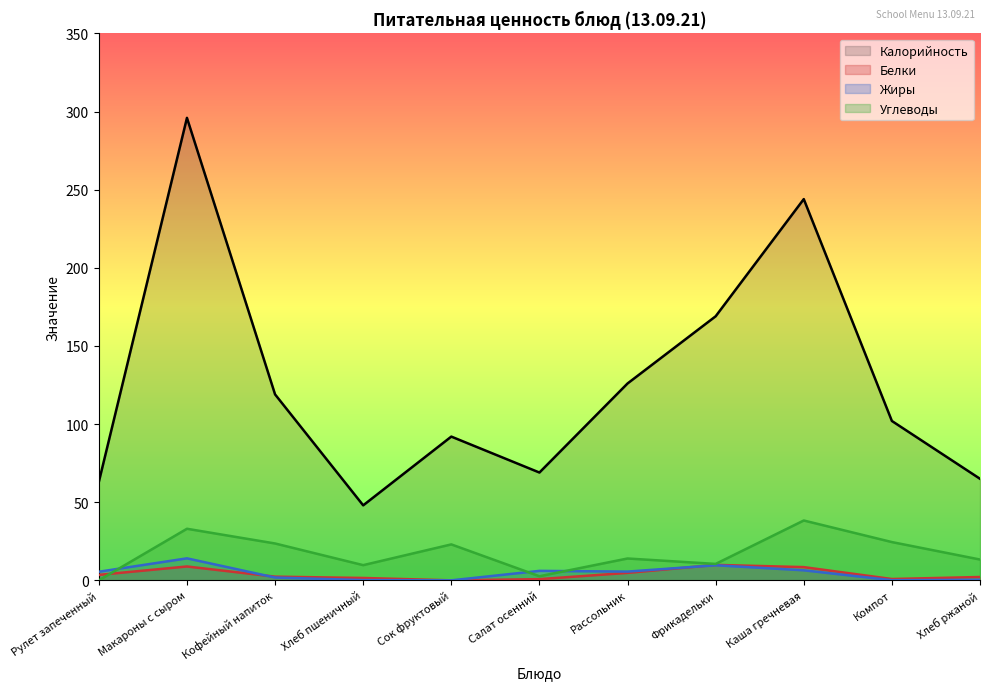

How many times do Белки and Углеводы cross each other?

1